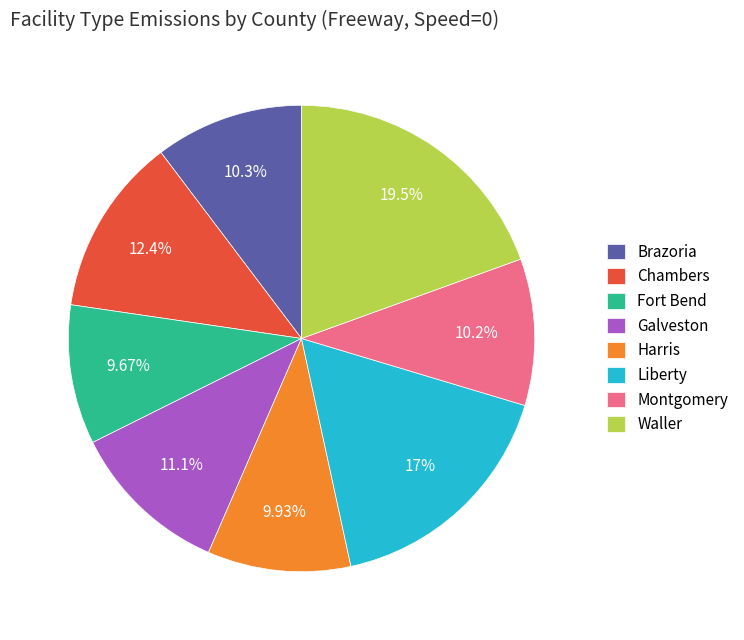

Does Chambers account for over 50% of the chart?

No